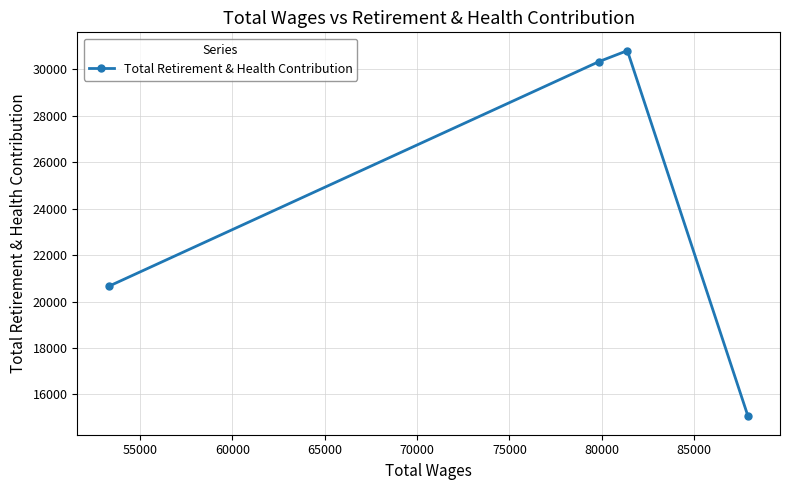

What is the minimum value shown in the chart?

15053